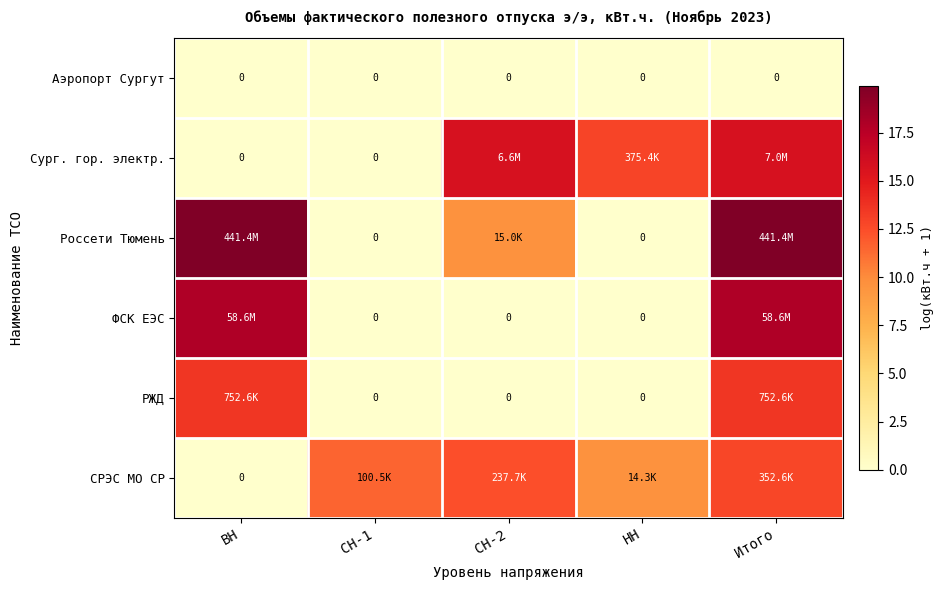

Between СН-2 and ВН, which is larger?

СН-2